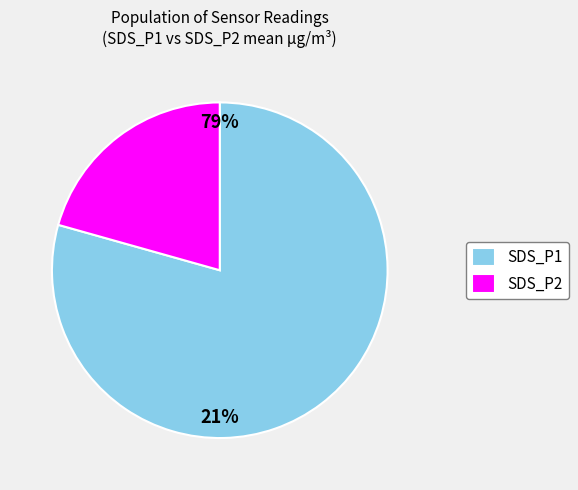

To the nearest percent, what portion does SDS_P1 represent?

80%